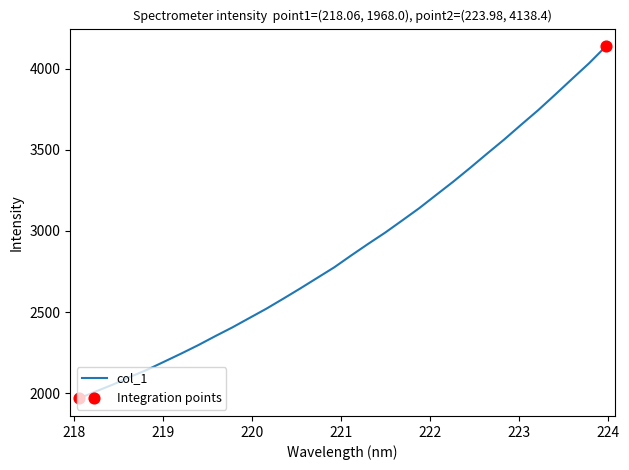

What is the greatest value displayed?

4138.4